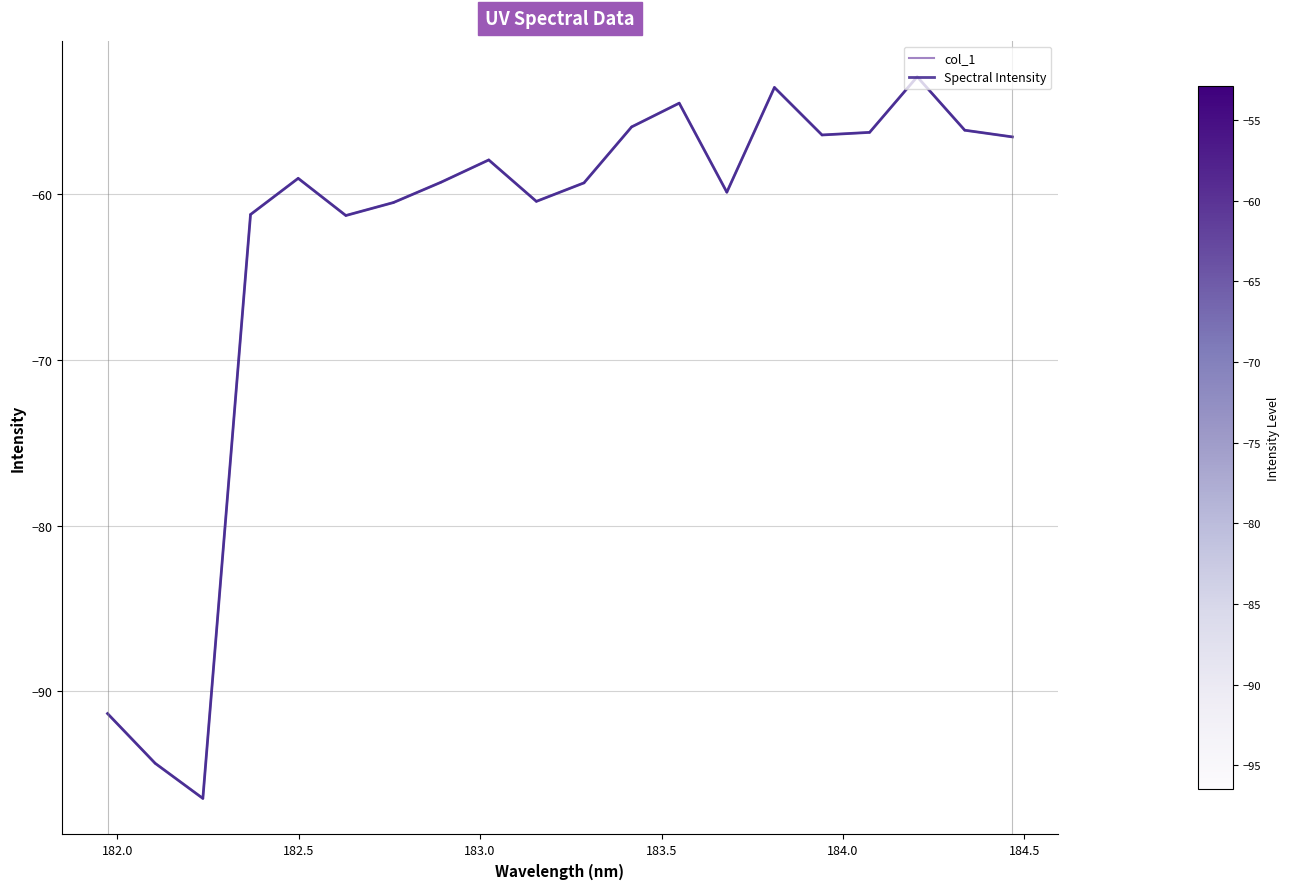

How many points are lower than both their immediate neighbors (excluding endpoints)?

5